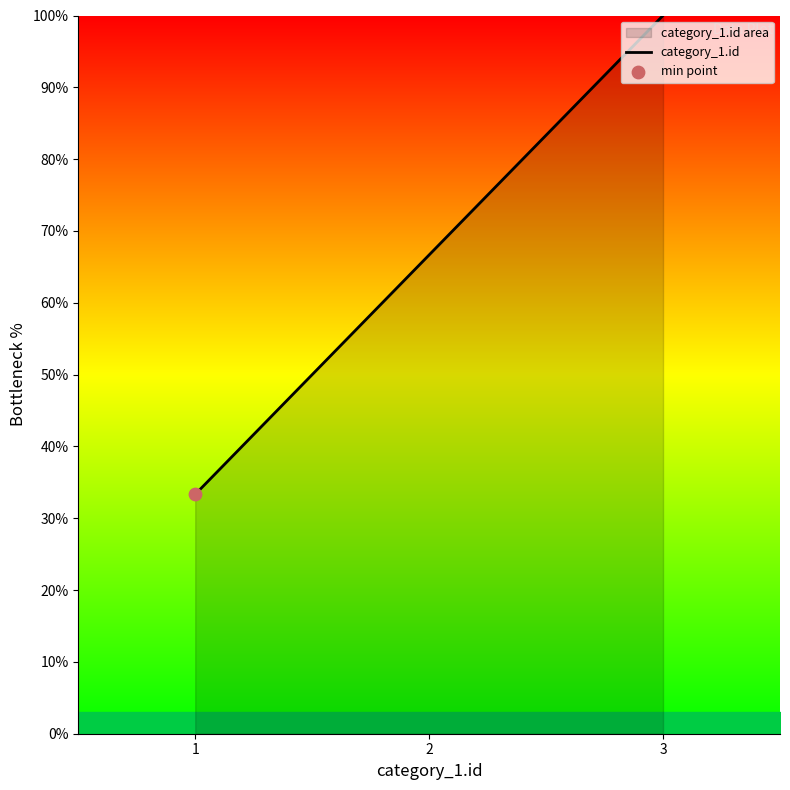

What is the ratio of the value at 3 to the value at 2?

1.5